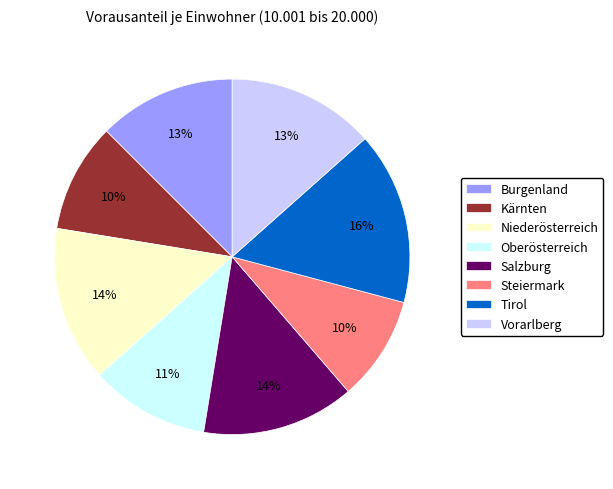

Which slice is the largest?

Tirol